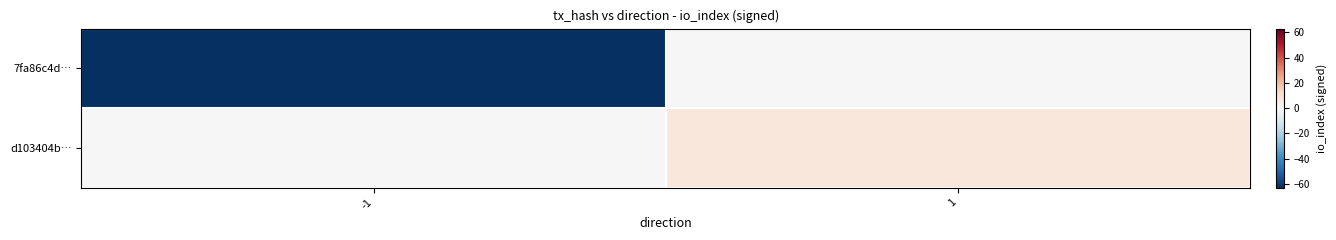

How many distinct data groups are displayed?

2